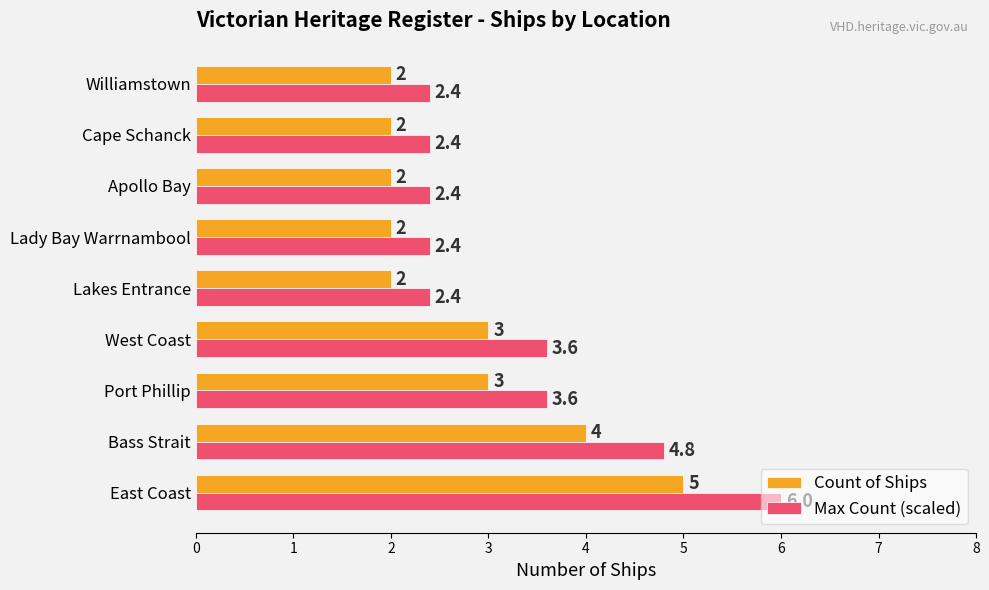

What is the difference between the maximum and minimum values in the Count of Ships series?

3.0